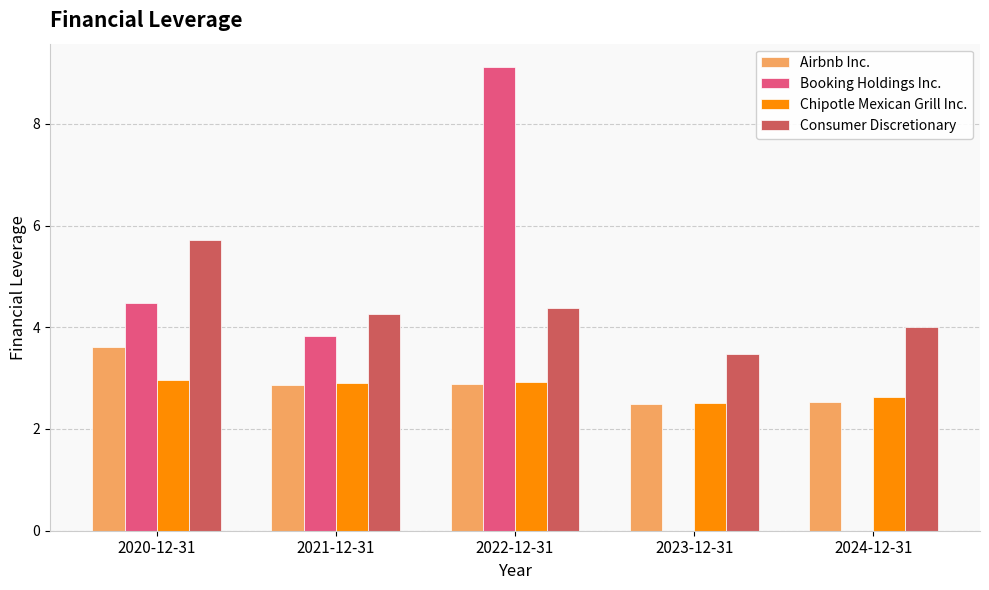

Is the value of Booking Holdings Inc. at 2020-12-31 greater than the value of Consumer Discretionary at 2022-12-31?

Yes